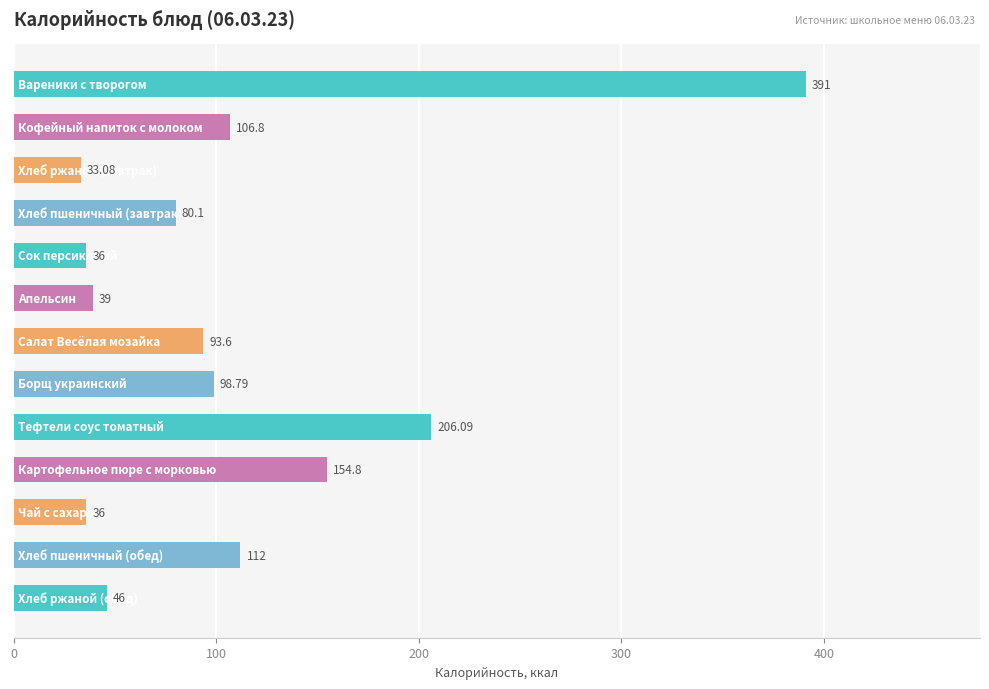

What is the difference between the second highest and minimum values?

173.0